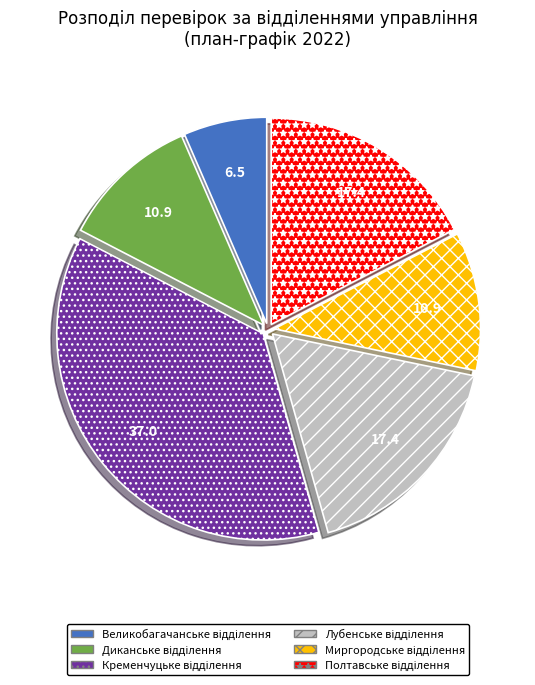

Count the number of slices in the pie.

6